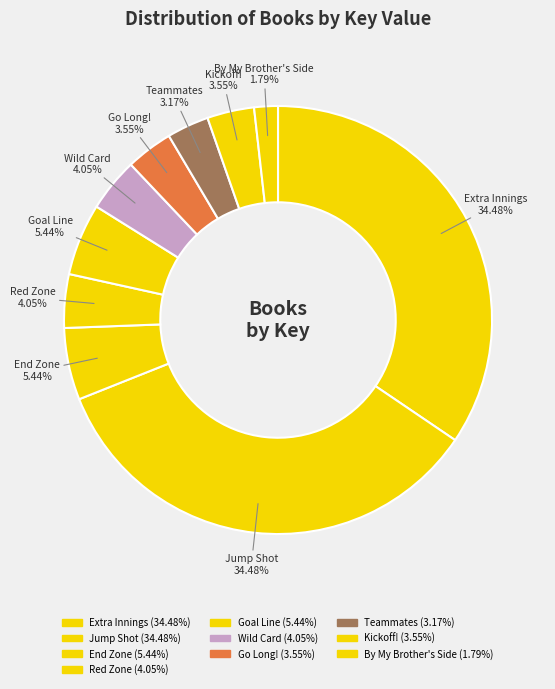

How many segments does this pie chart have?

10